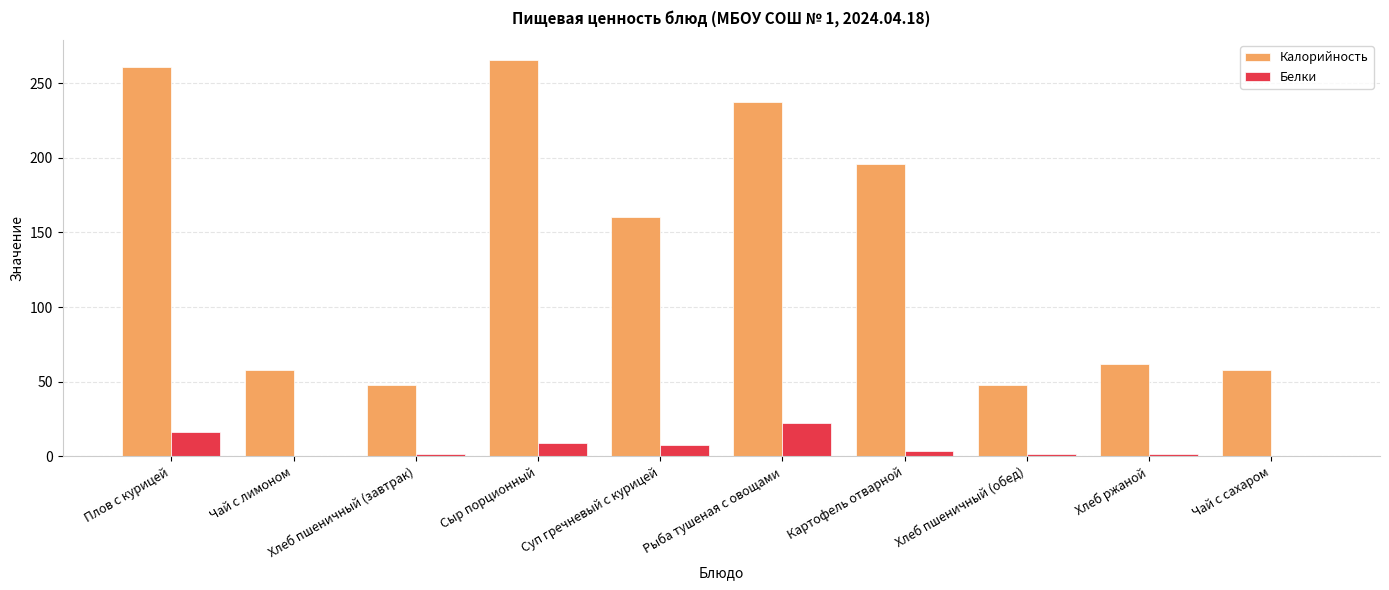

What is the difference between the Белки values at Чай с сахаром and Хлеб ржаной?

1.7